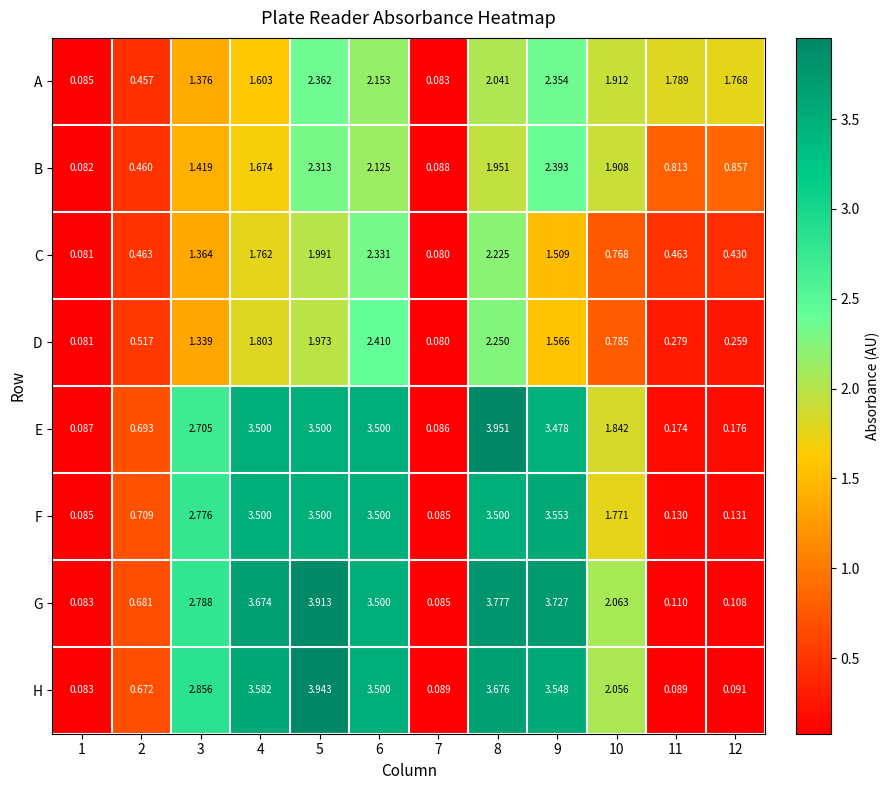

Which label corresponds to the smallest value in the chart?

7